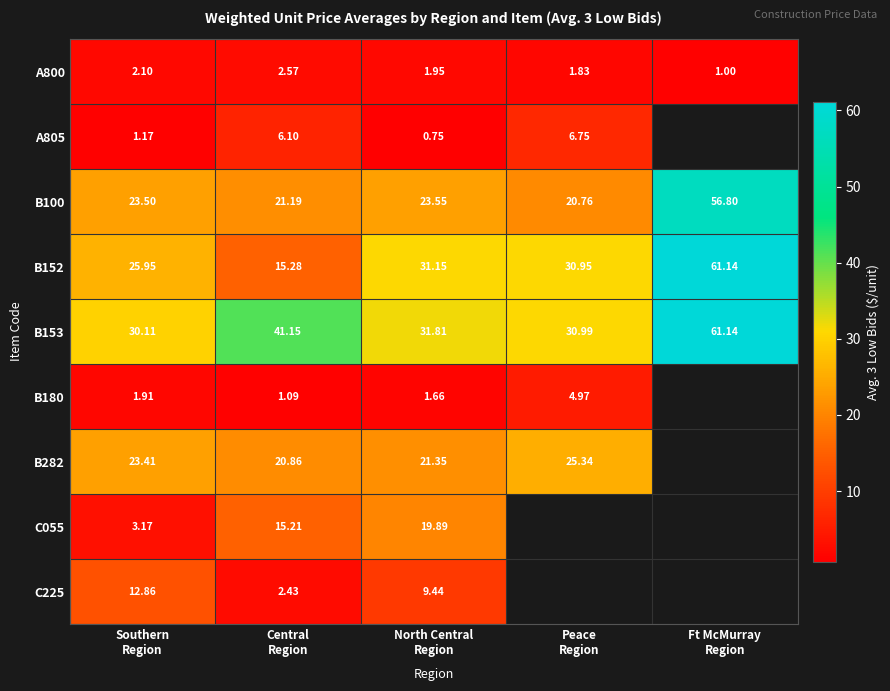

Read the B152 value at Southern Region.

25.9